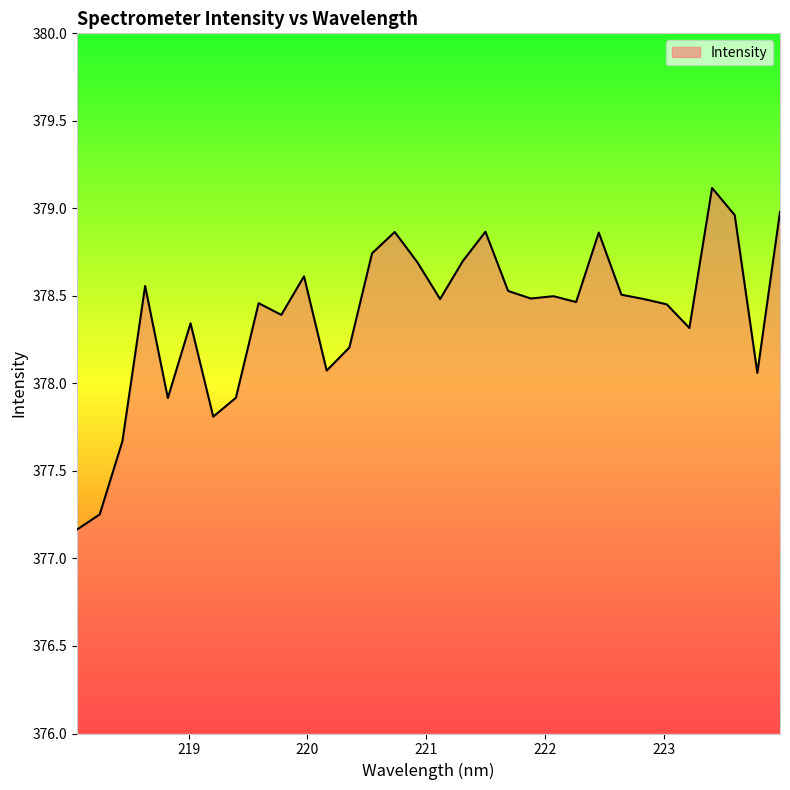

What is the smallest value displayed?

377.2